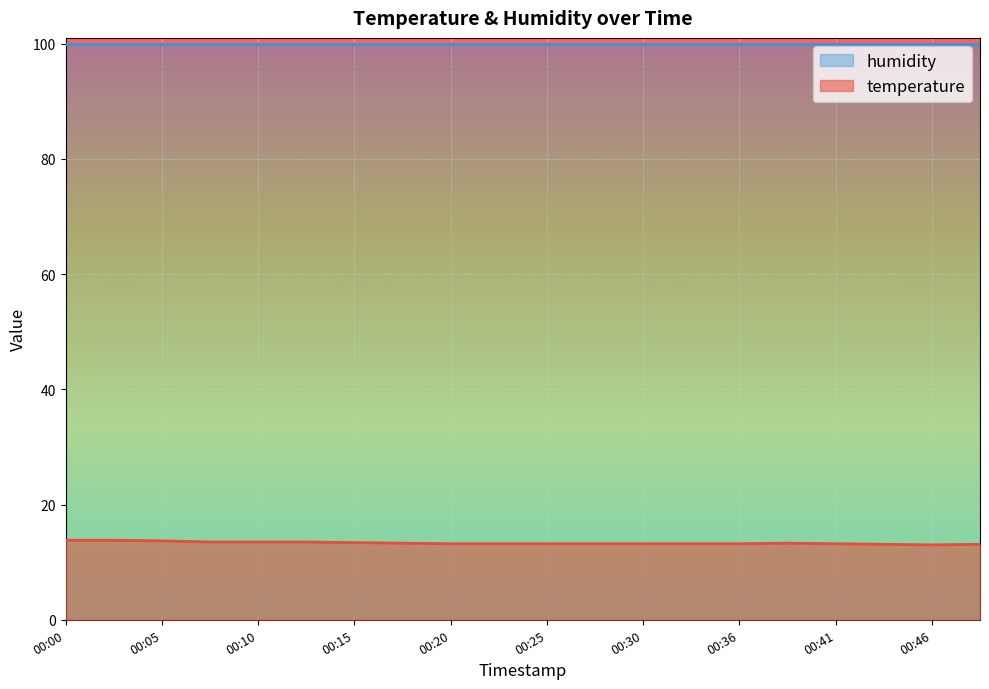

Which has a higher value, 00:10 or 00:08?

00:10